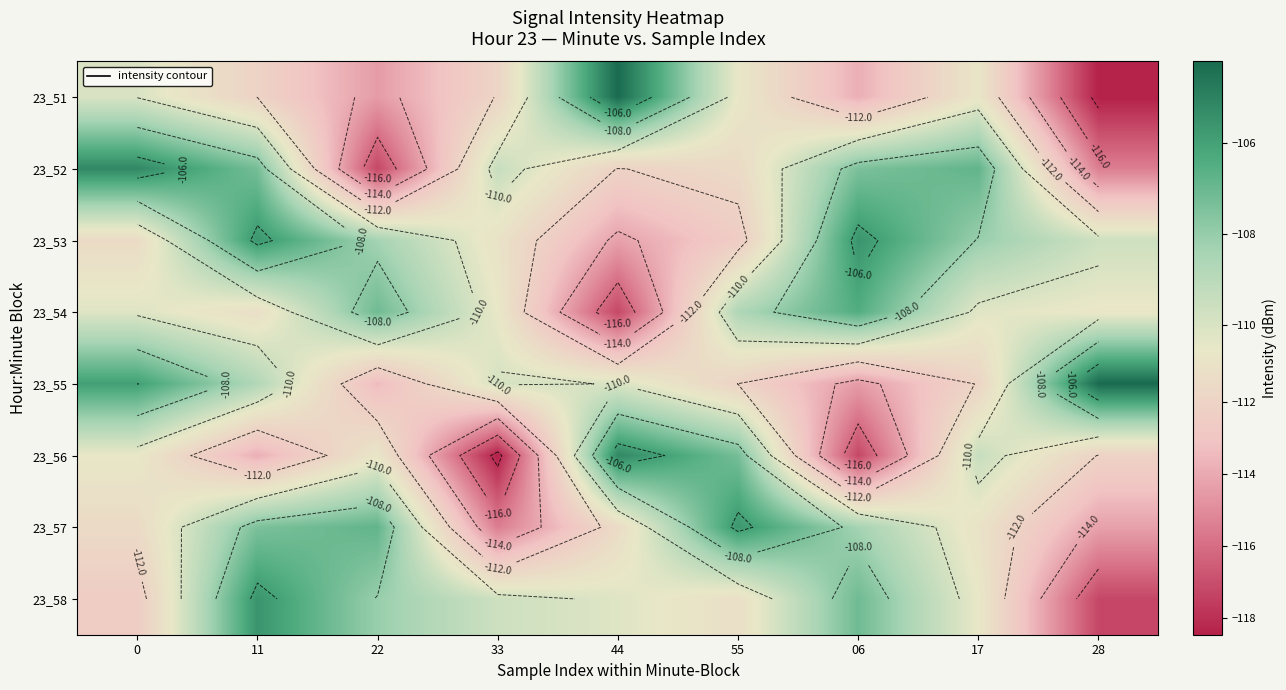

What is the difference between the maximum and minimum values in the 23_53 series?

8.7